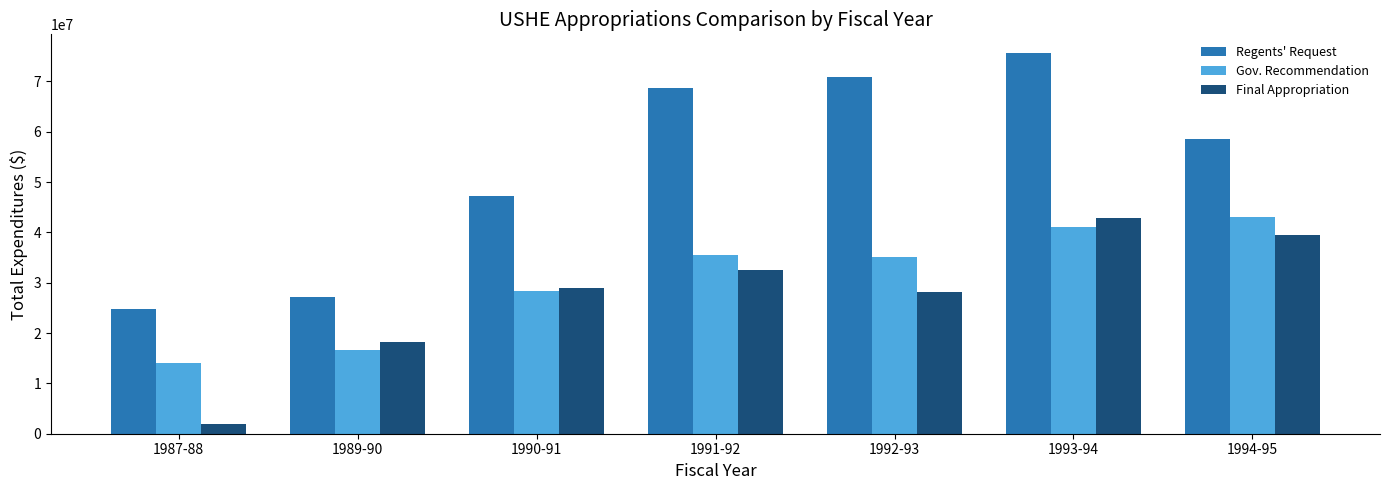

Does the chart contain any negative values?

No